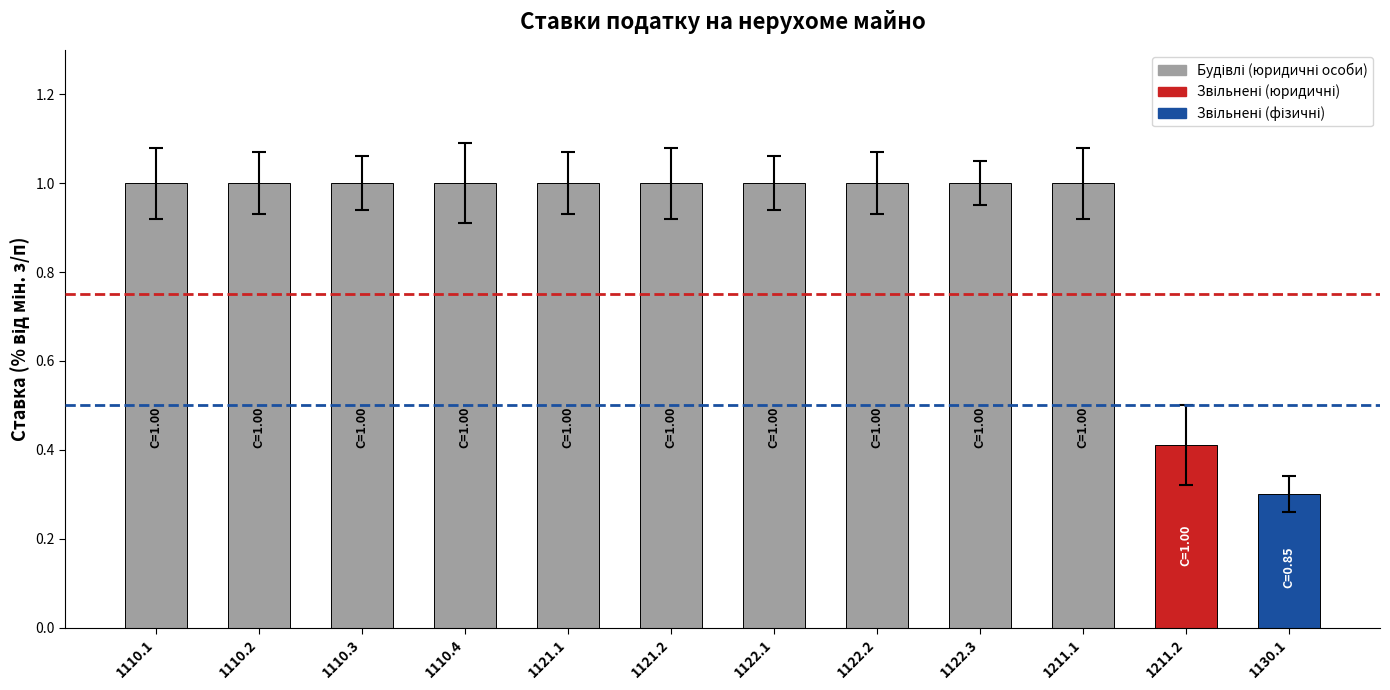

What value does the data have at 1110.1?

1.0